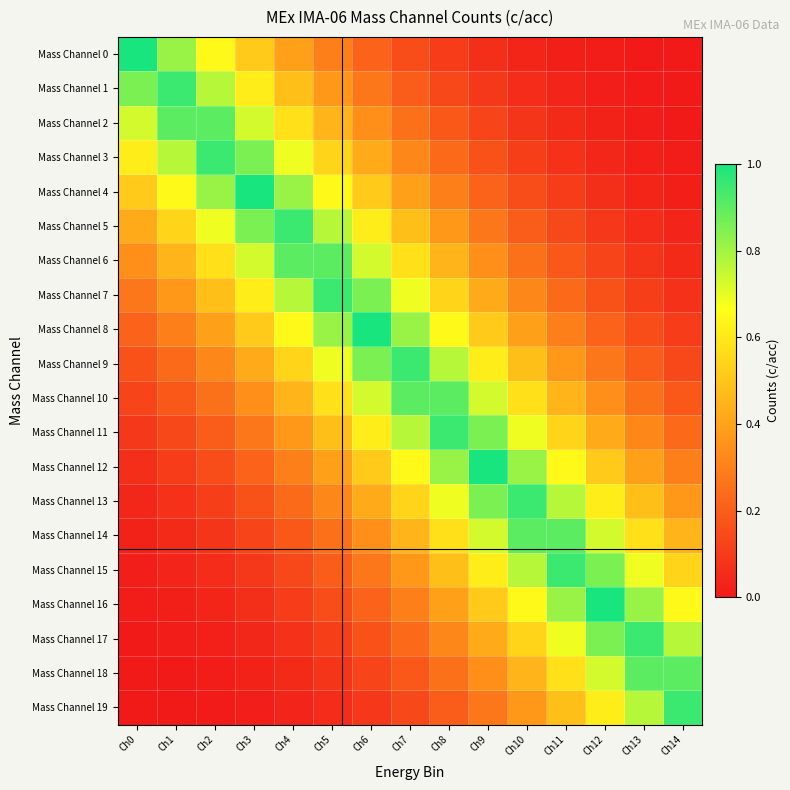

What is the total value across all series at Ch5?

9.1